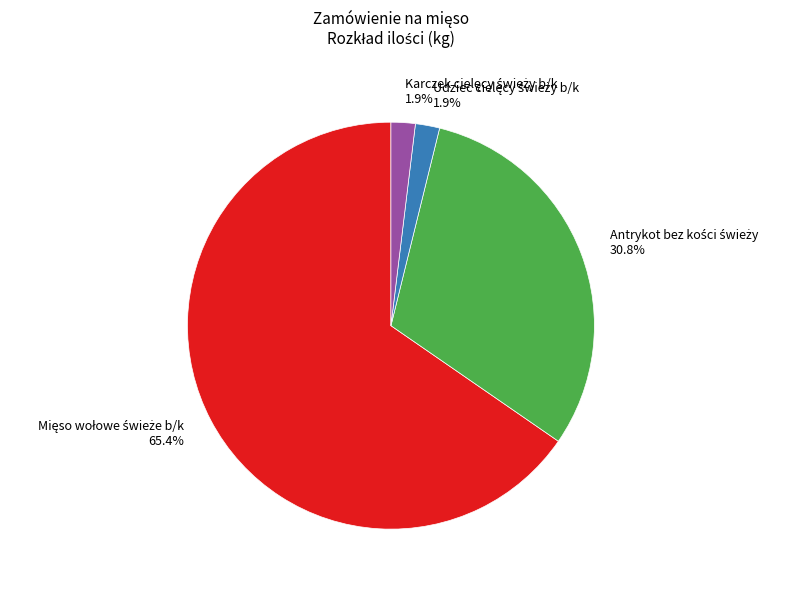

Is there any slice that represents more than half of the pie?

Yes